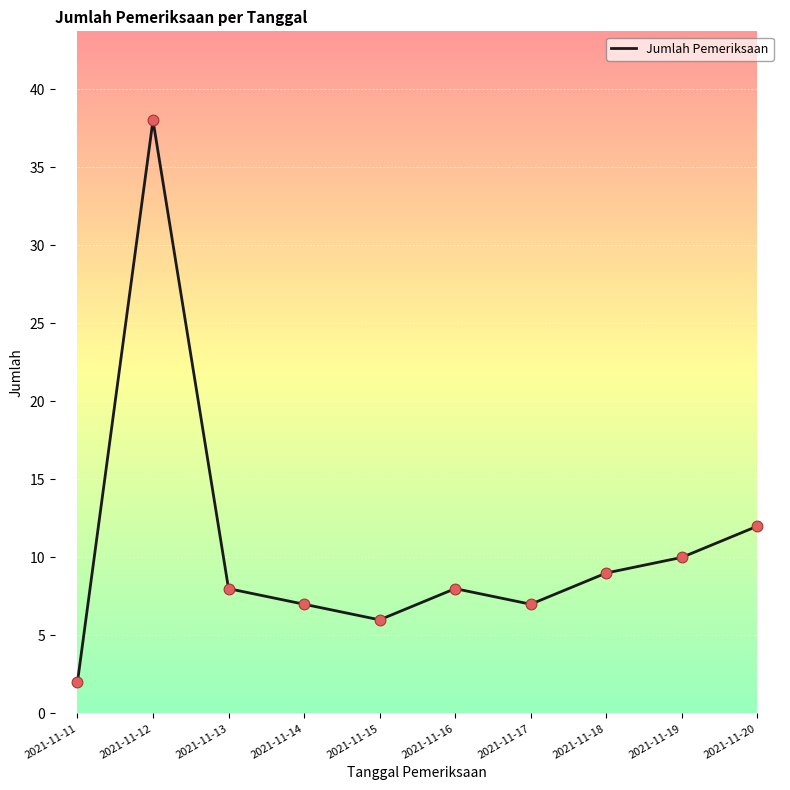

What is the ratio of the value at 2021-11-17 to the value at 2021-11-18?

0.8